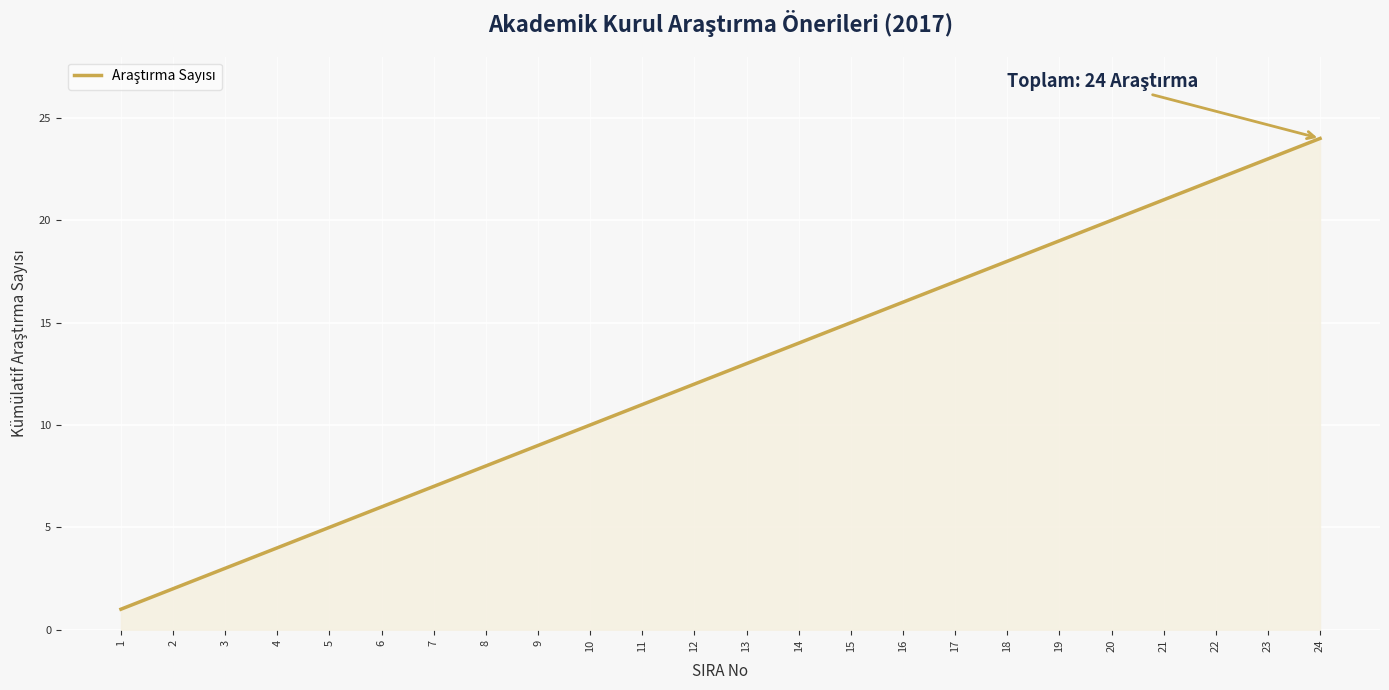

Which label corresponds to the smallest value in the chart?

1